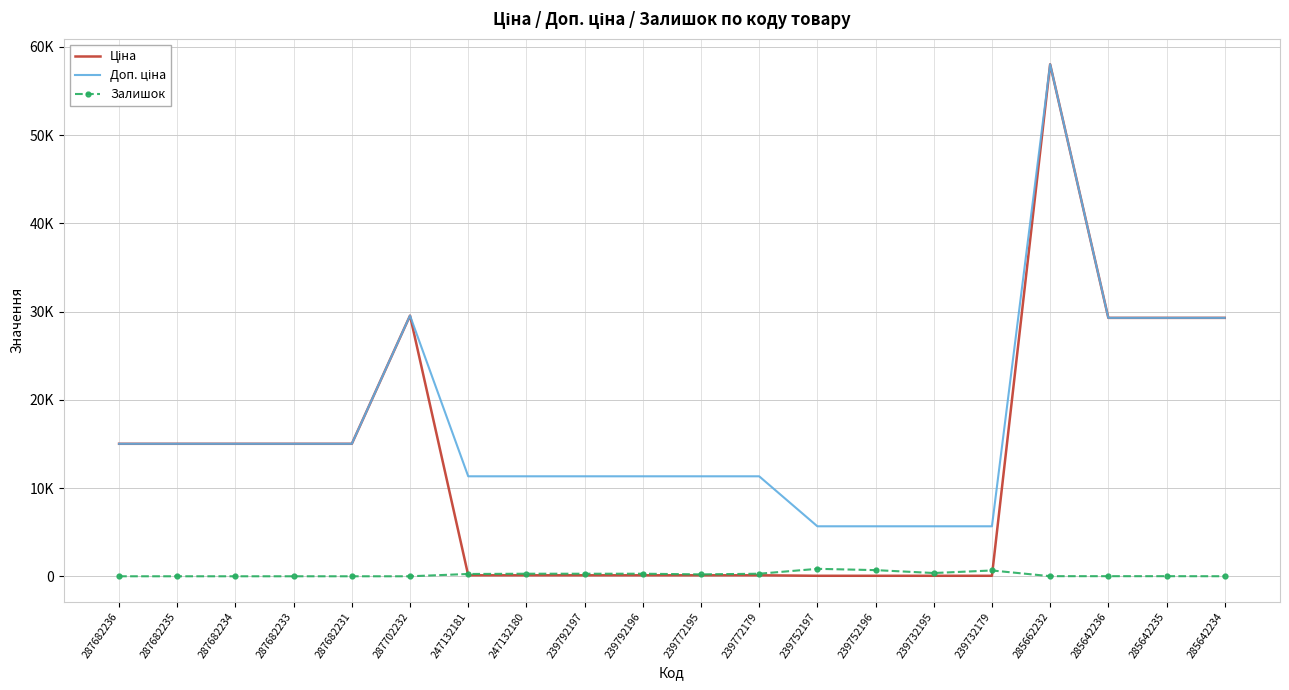

Where is Доп. ціна nearest to the value 31852?

287702232